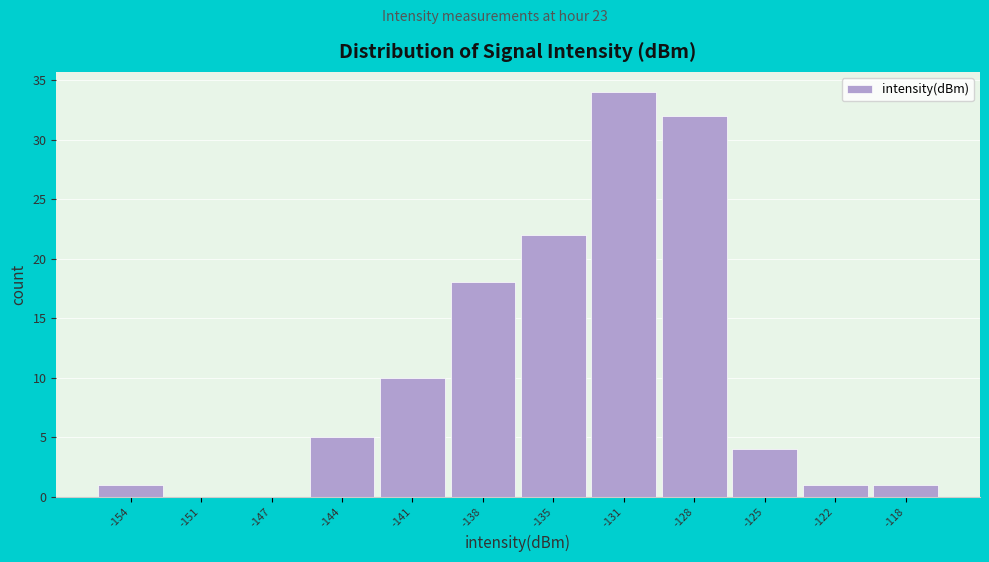

Reading left to right, extract all data points from this chart.

-154=1	-151=0	-147=0	-144=5	-141=10	-138=18	-135=22	-131=34	-128=32	-125=4	-122=1	-118=1